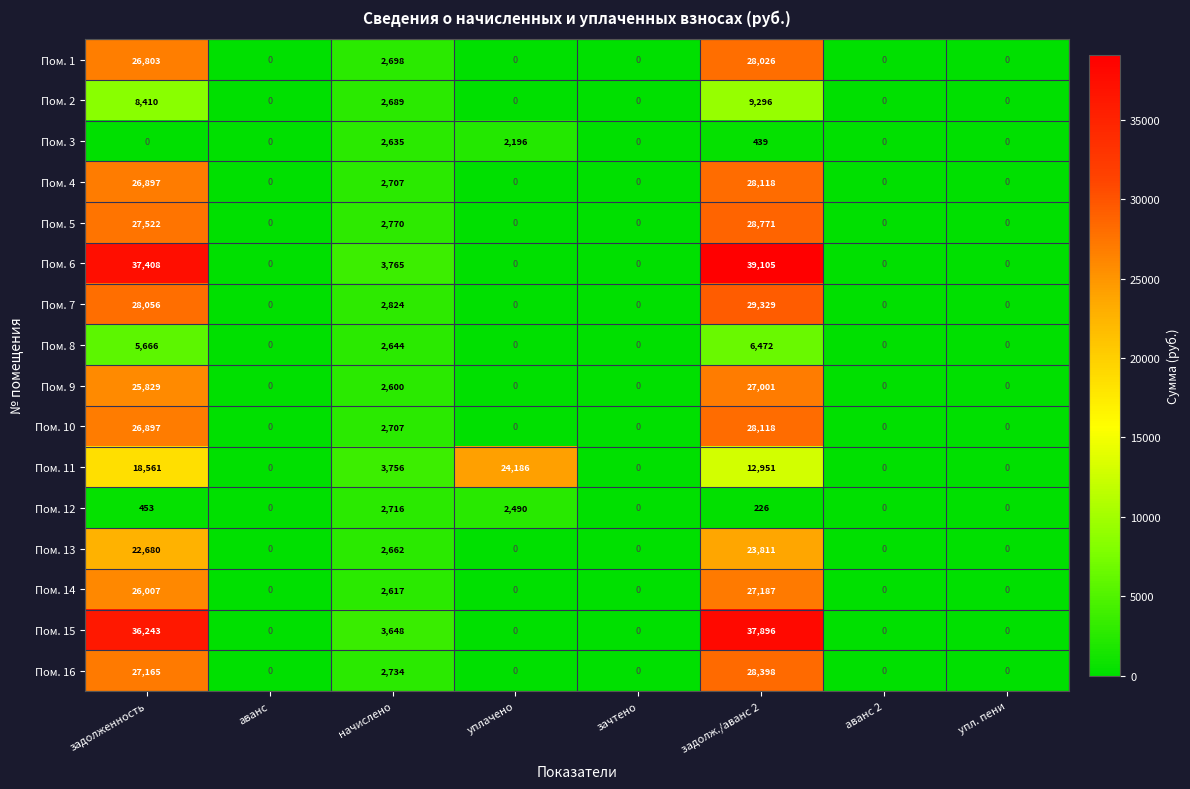

What is the sum of the Пом. 8 values at аванс 2 and задолженность?

5666